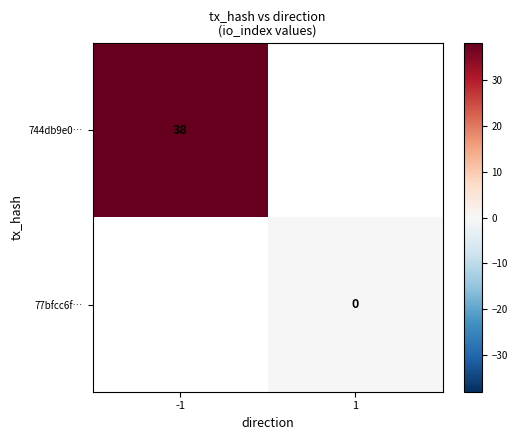

True or false: 744db9e0… has a value of 60 at -1.

False